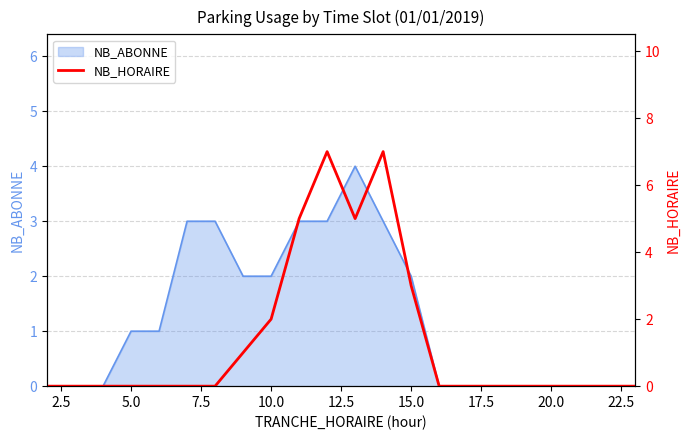

How many lines are shown in the chart?

1